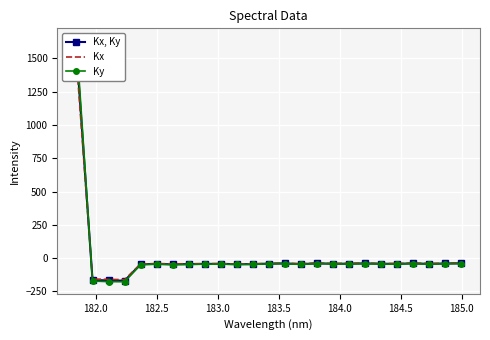

Reading left to right, what are all the values shown in this chart?

Kx, Ky: 1557.7	-164.5	-167.4	-169.4	-46.2	-43.7	-46.3	-44.9	-43.5	-42.8	-45.7	-44.8	-41.0	-39.7	-44.7	-39.3	-41.9	-41.8	-39.3	-42.1	-42.8	-39.3	-42.9	-40.2	-38.8
Kx: 1479.6	-157.0	-159.5	-161.3	-43.7	-40.7	-43.1	-42.1	-41.4	-41.5	-44.0	-43.4	-39.7	-37.9	-42.0	-37.4	-40.5	-38.8	-36.6	-41.0	-40.3	-37.8	-39.8	-39.1	-36.2
Ky: 1635.2	-171.9	-176.7	-177.2	-48.5	-45.0	-49.0	-46.9	-45.0	-45.0	-47.3	-46.8	-43.0	-41.2	-47.1	-40.8	-43.4	-43.7	-42.3	-43.7	-45.6	-41.0	-45.5	-42.2	-41.5